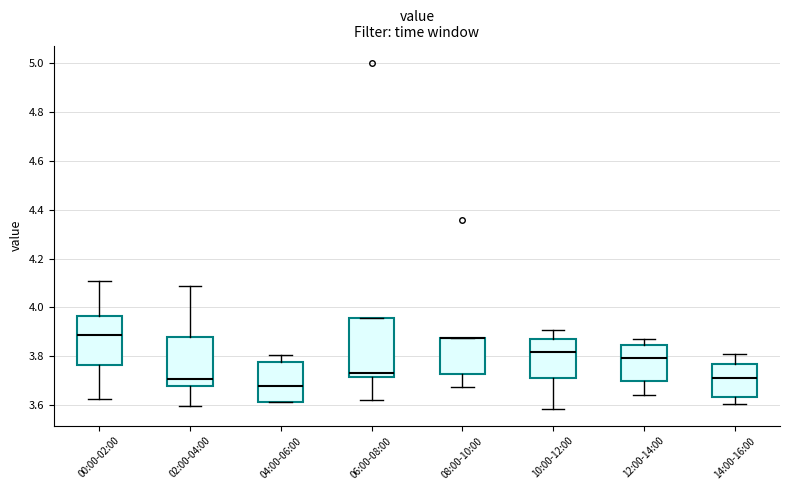

Where does the lower whisker of the box for 00:00-02:00 end on the y-axis? The values are not printed on the chart, so give them approximately, as read against the axis.

3.62